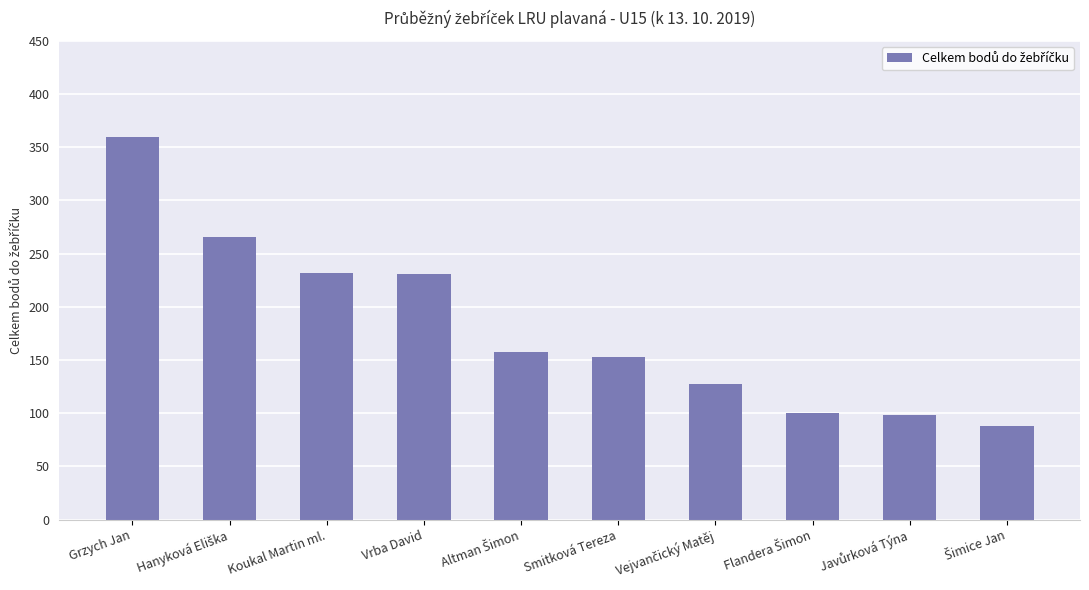

Is it true that the value at Vrba David is 388?

False